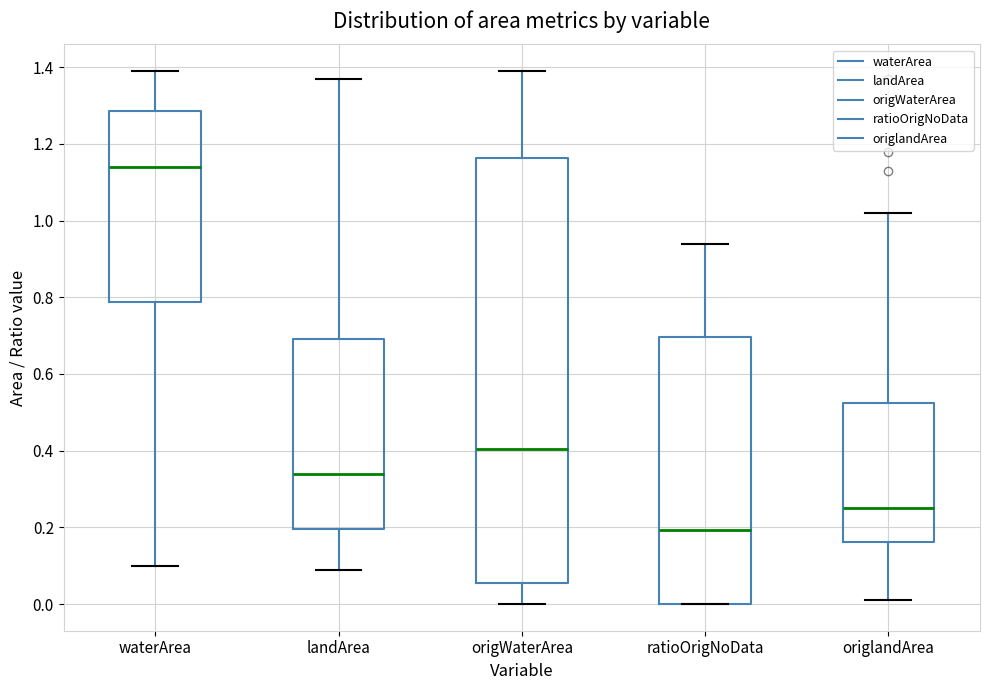

Where does the median line of the box for waterArea sit on the y-axis? The values are not printed on the chart, so give them approximately, as read against the axis.

1.14